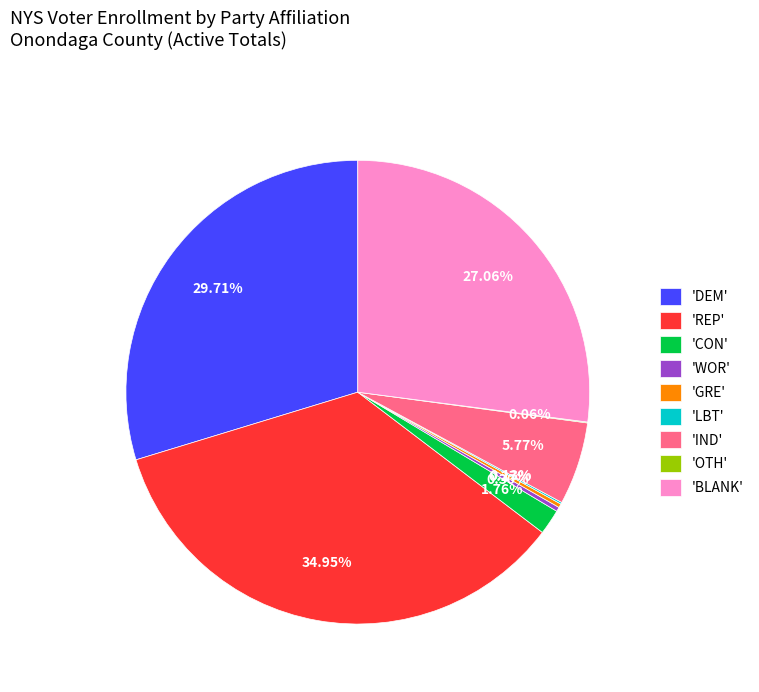

Is 'BLANK' the majority of the pie?

No